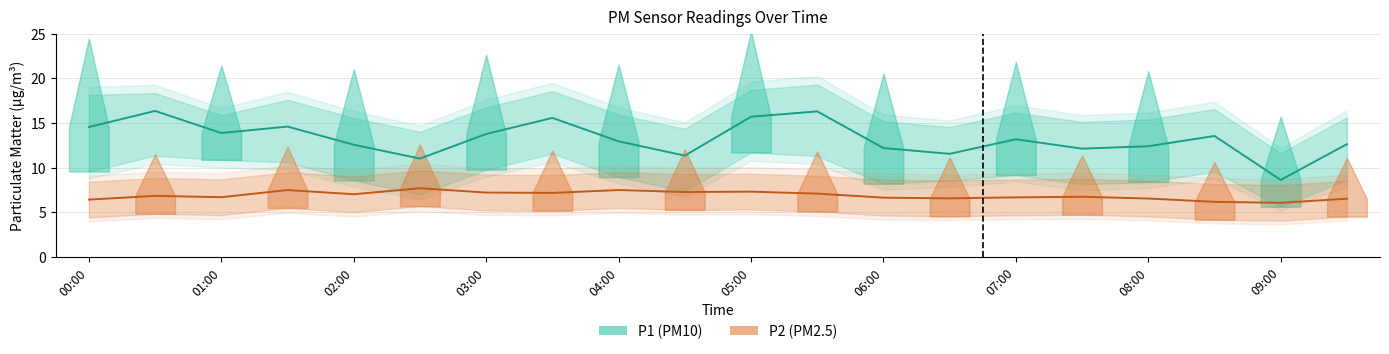

How many interior local peaks does the P2 series have?

6